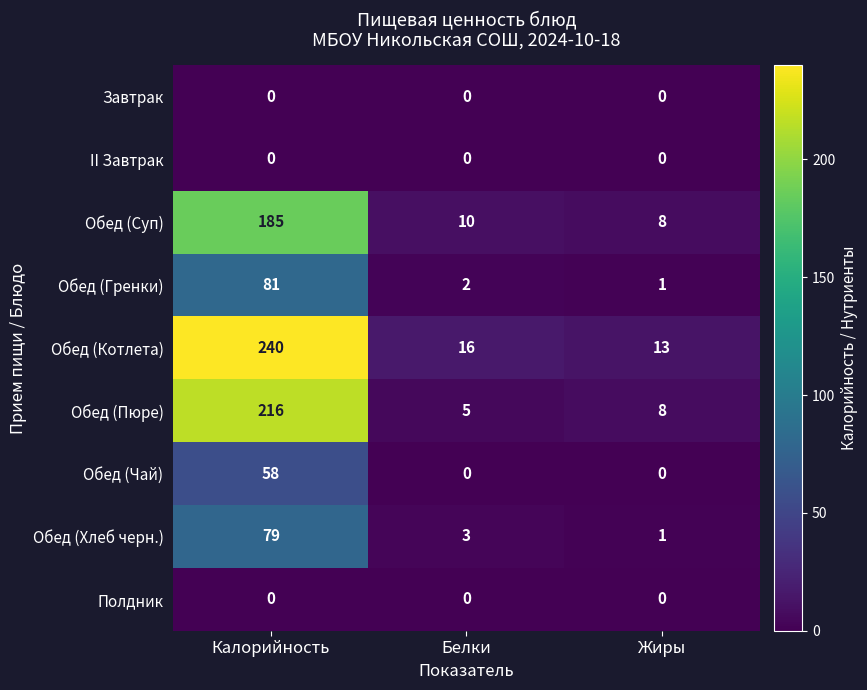

Which series has the largest range (max minus min)?

Обед (Котлета)